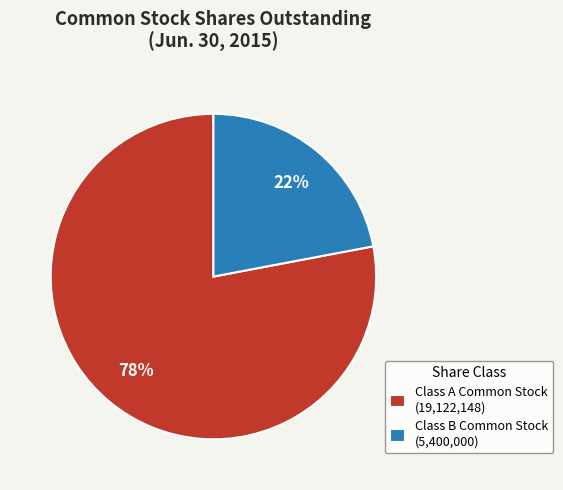

To the nearest percent, what percentage of the pie is Class A Common Stock?

78%